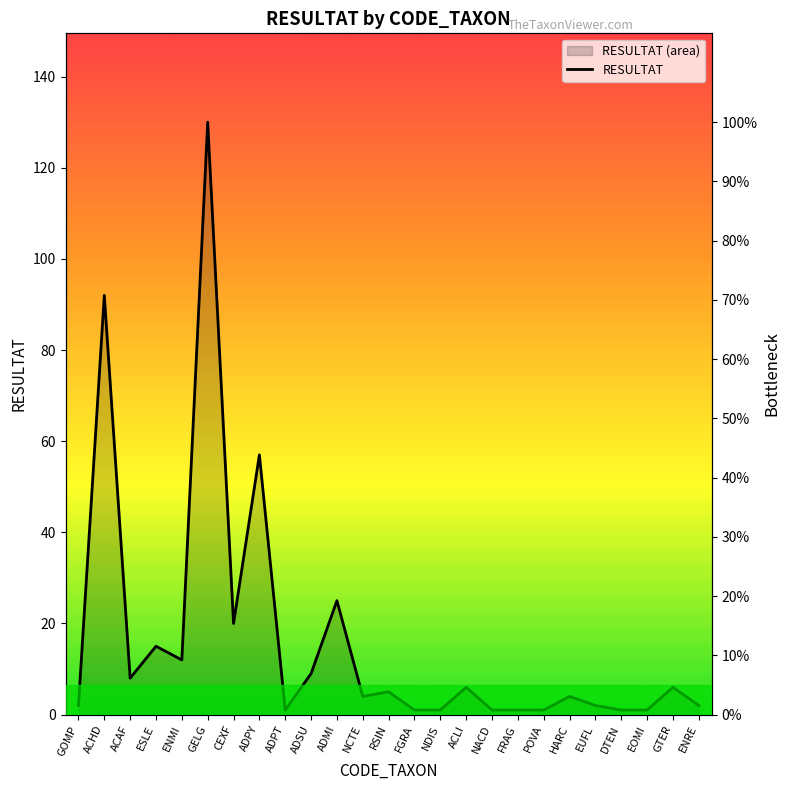

Which category has the highest value across all series?

GELG